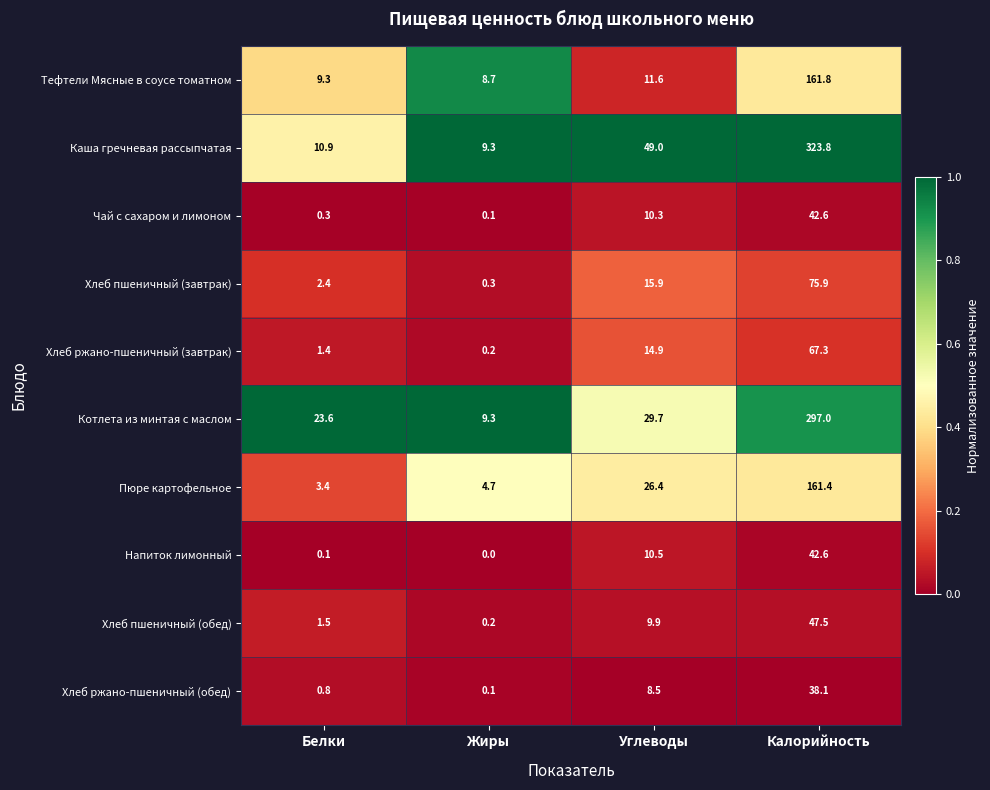

At which category is the sum across all series the highest?

Калорийность